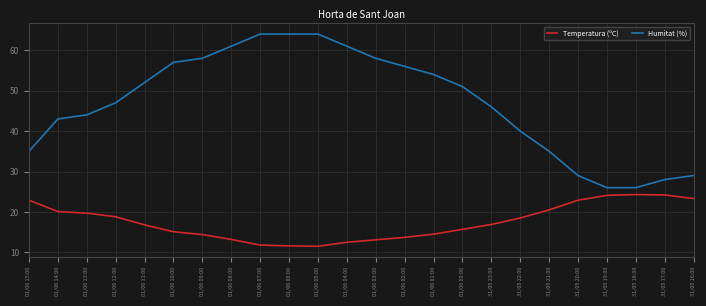

List the series in order of their peak value, lowest first.

Temperatura (ºC), Humitat (%)